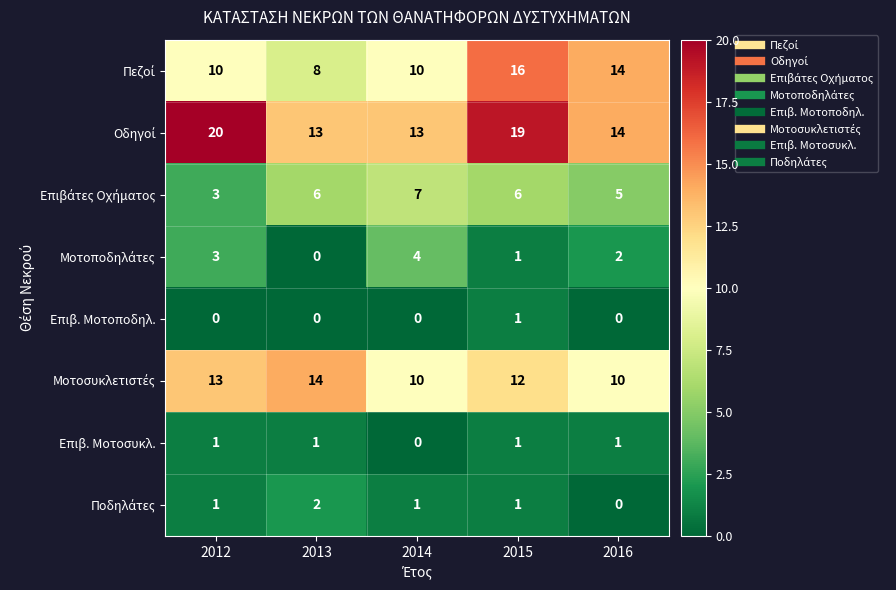

The value of Επιβ. Μοτοποδηλ. at 2012 is 0. True or false?

True